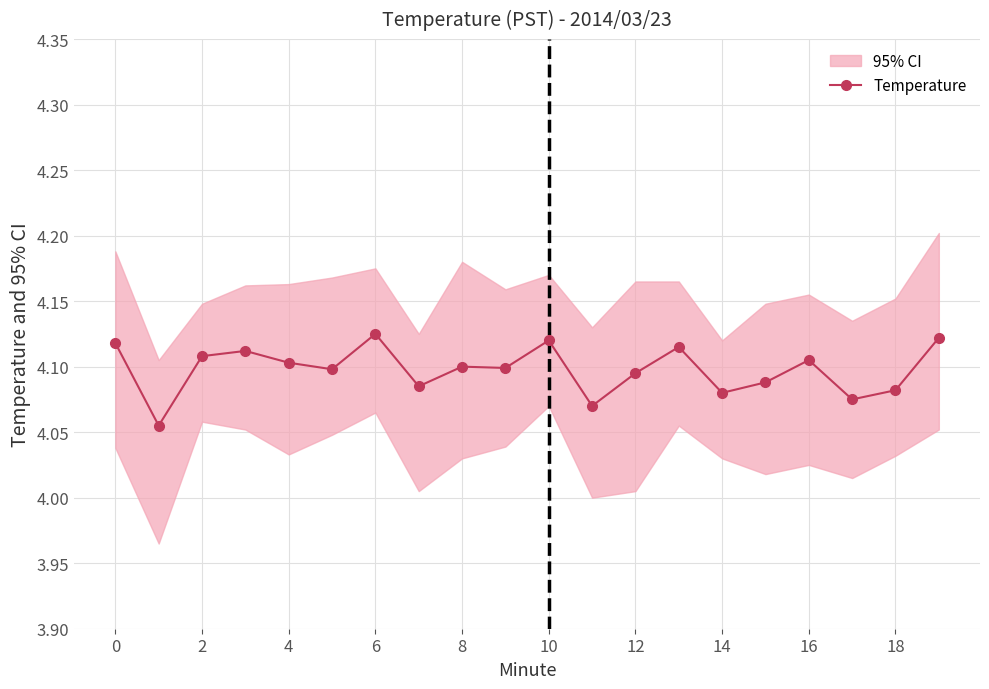

What is the average value?

4.1